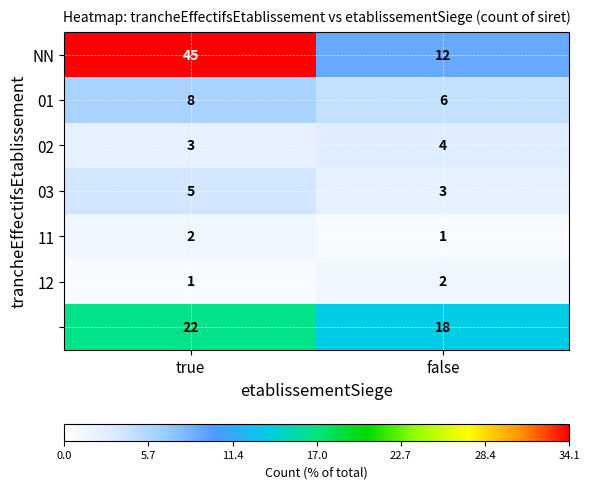

At which category is the sum across all series the highest?

true